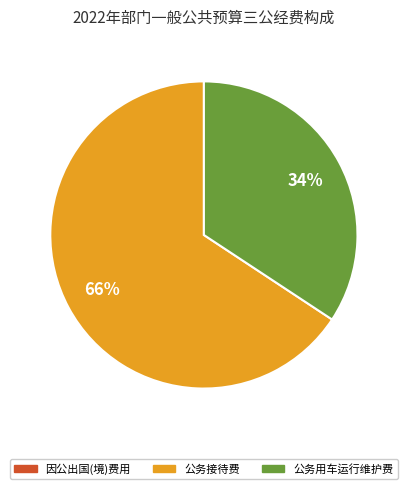

To the nearest percent, what is the average slice percentage?

50%